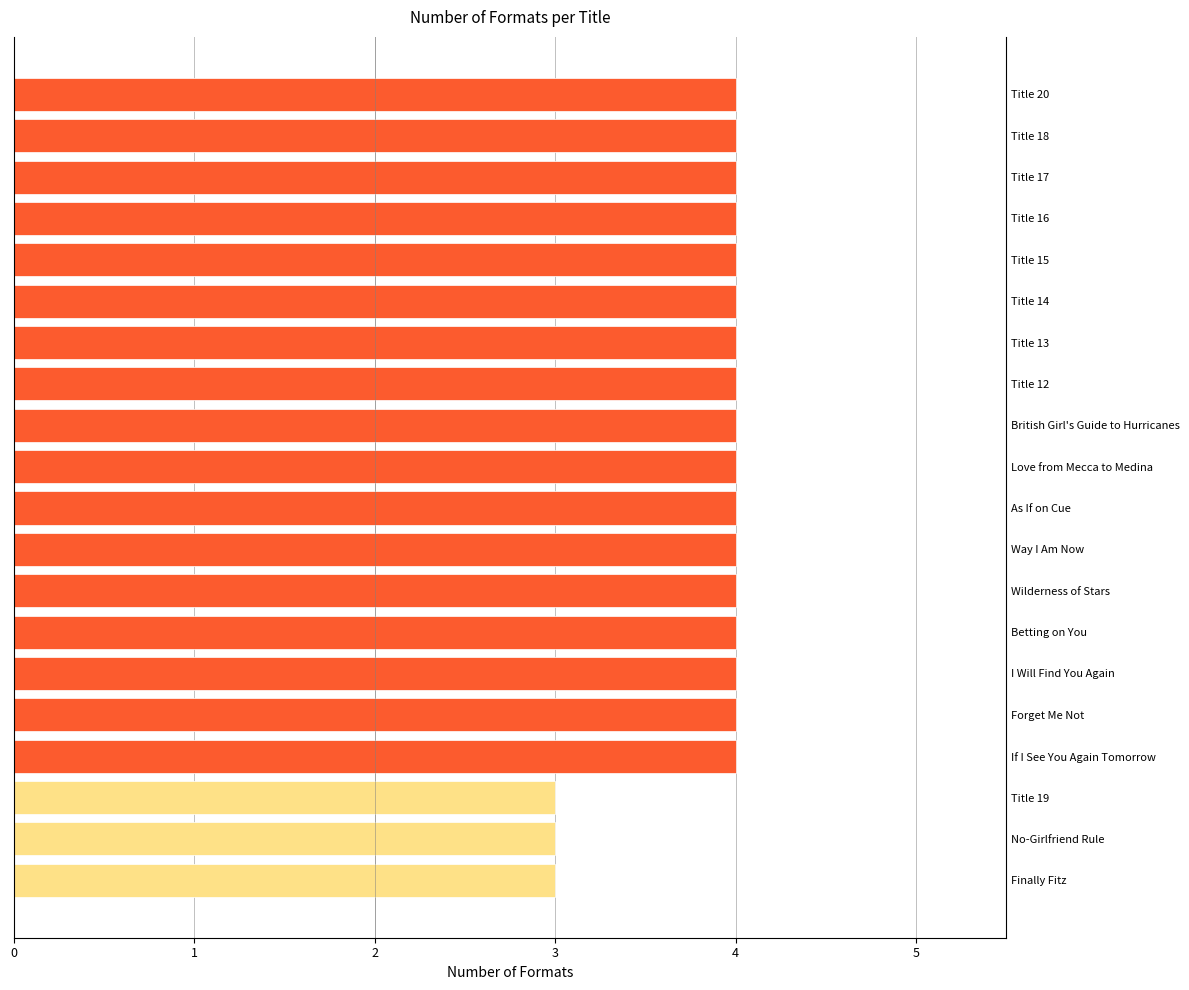

How many categories are shown in the chart?

20